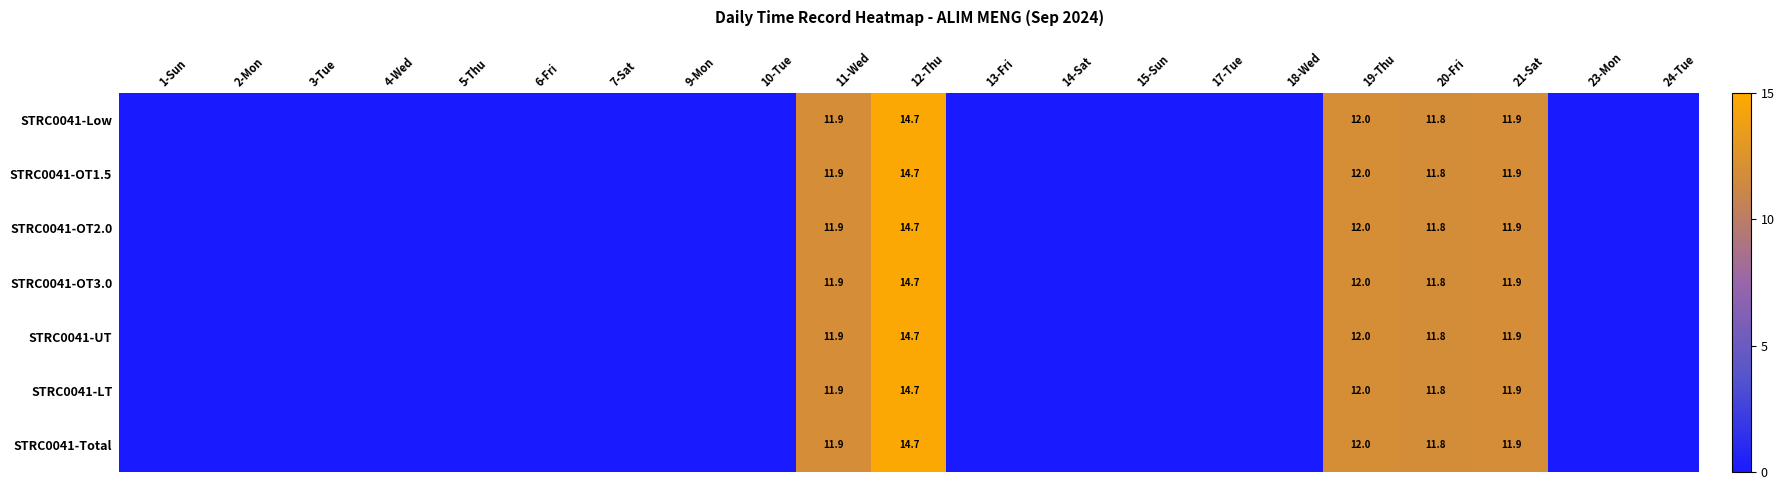

True or false: STRC0041-OT2.0 has a value of 9.7 at 12-Thu.

False